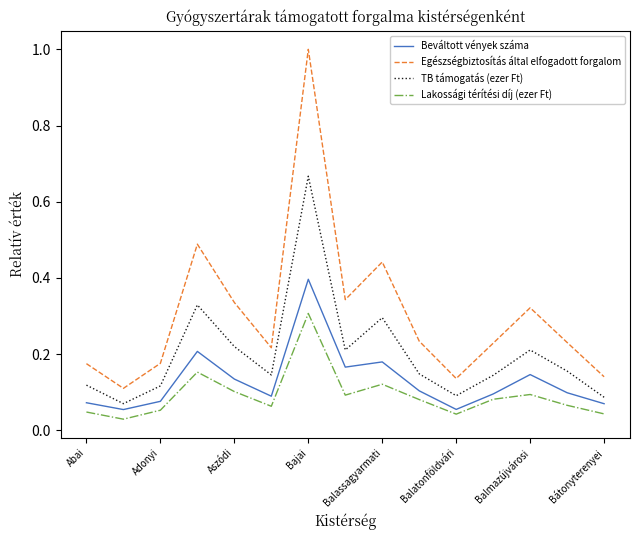

Rank the series by their average value, from highest to lowest.

Egészségbiztosítás által elfogadott forgalom, TB támogatás (ezer Ft), Beváltott vények száma, Lakossági térítési díj (ezer Ft)